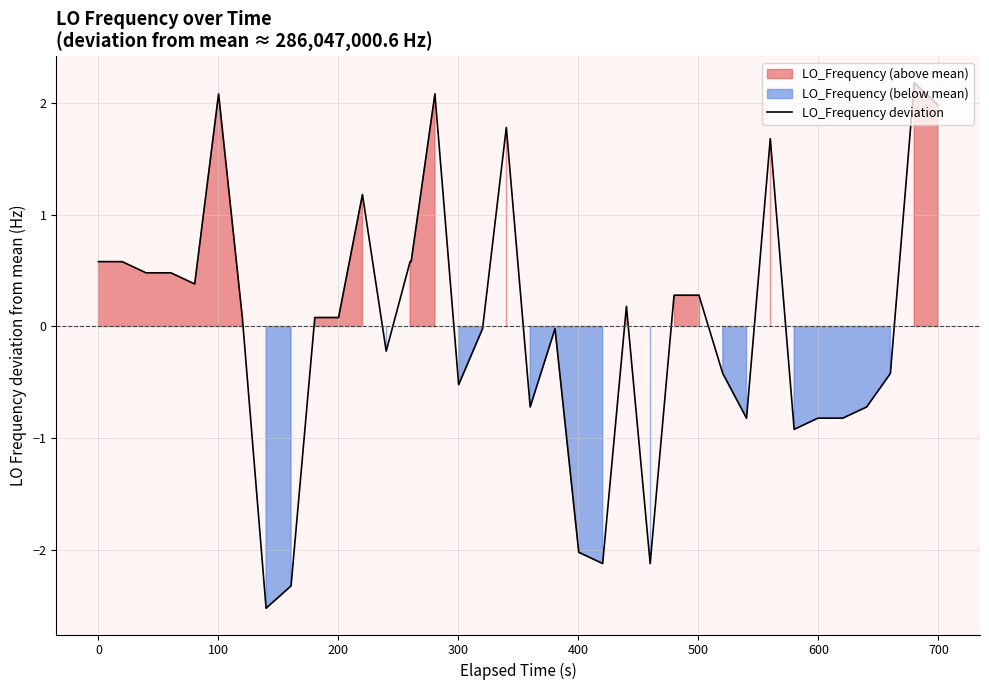

True or false: there are more than 2 points higher than both neighbors.

True